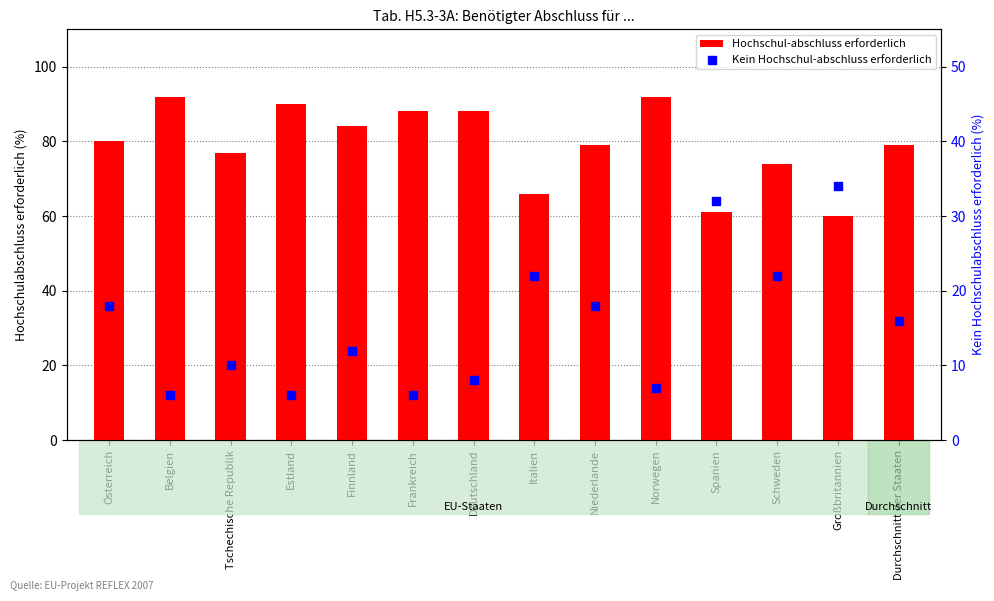

What are all the series names shown in the legend?

Hochschul-abschluss erforderlich, Kein Hochschul-abschluss erforderlich